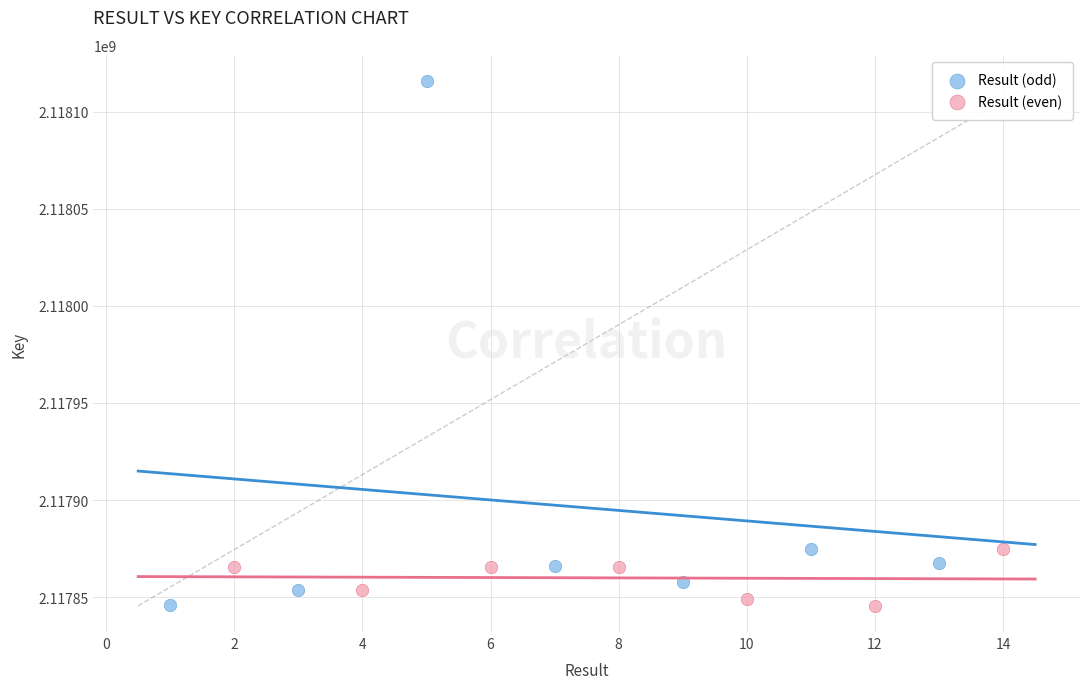

Which series reaches the maximum Y coordinate?

Result (odd)